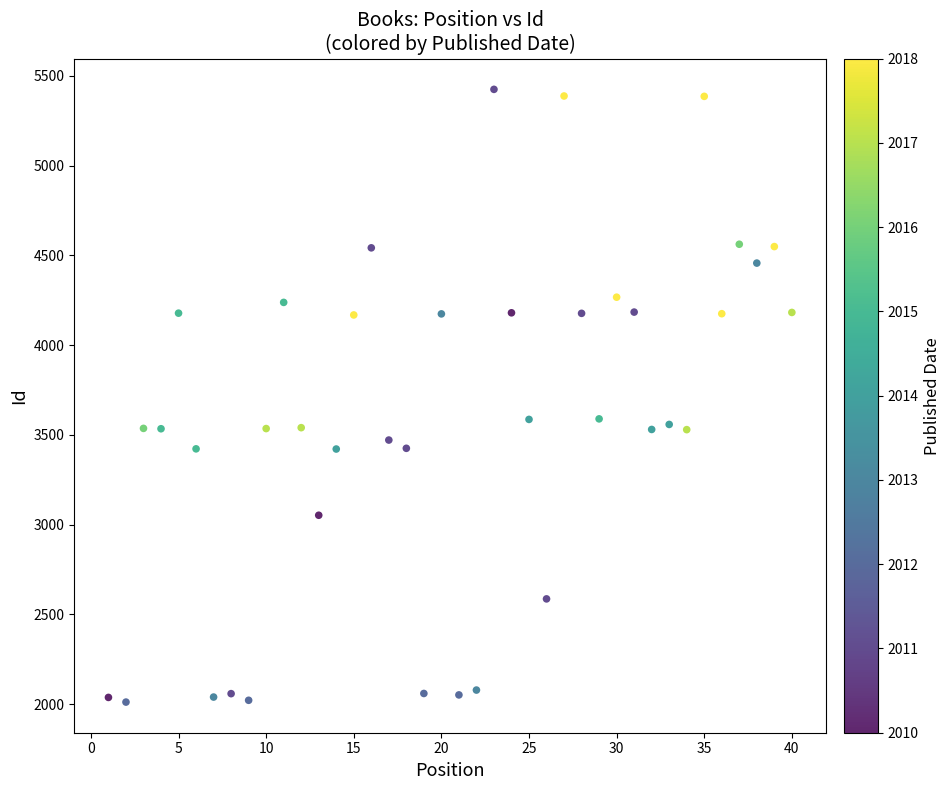

What is the range of Y values (max minus min)?

3414